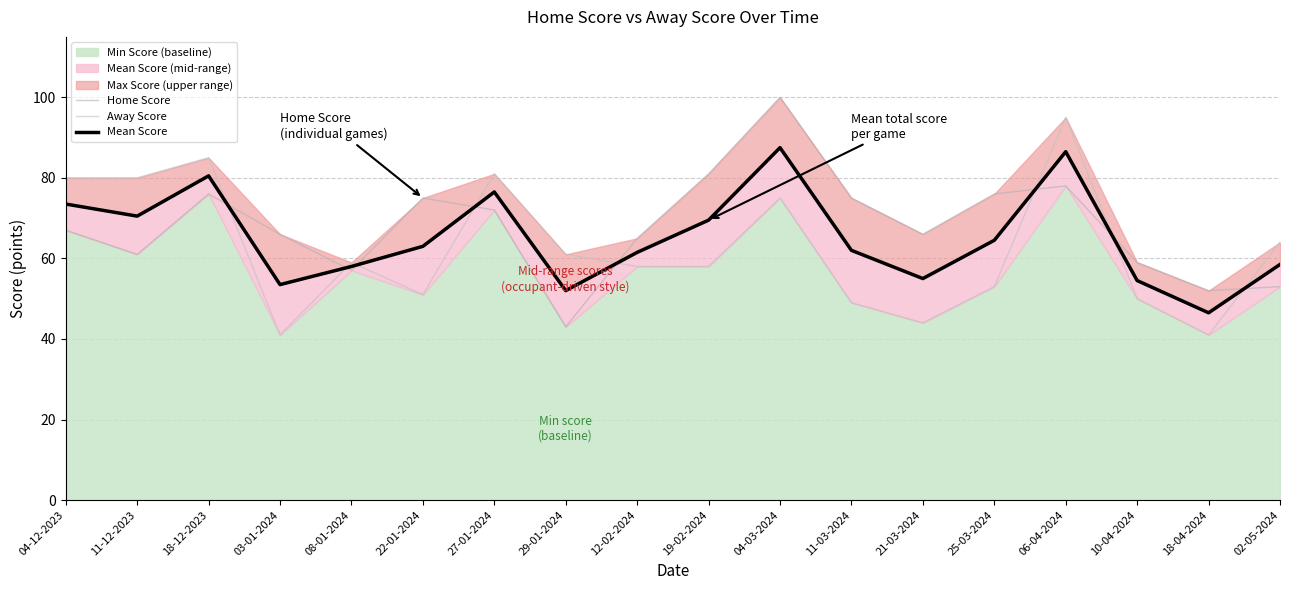

Does the chart display data point markers on the line(s)?

No